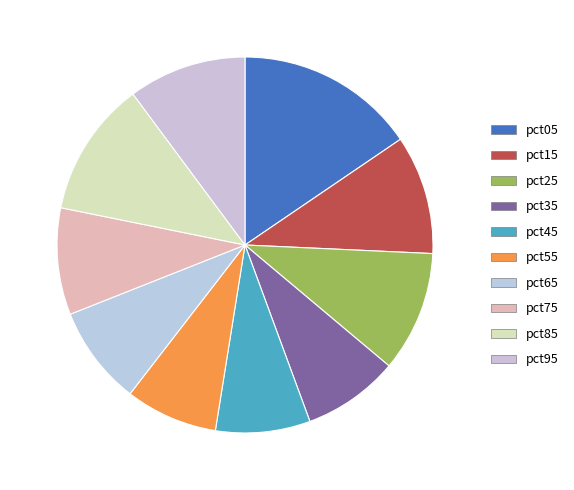

How many slices are in this pie chart?

10